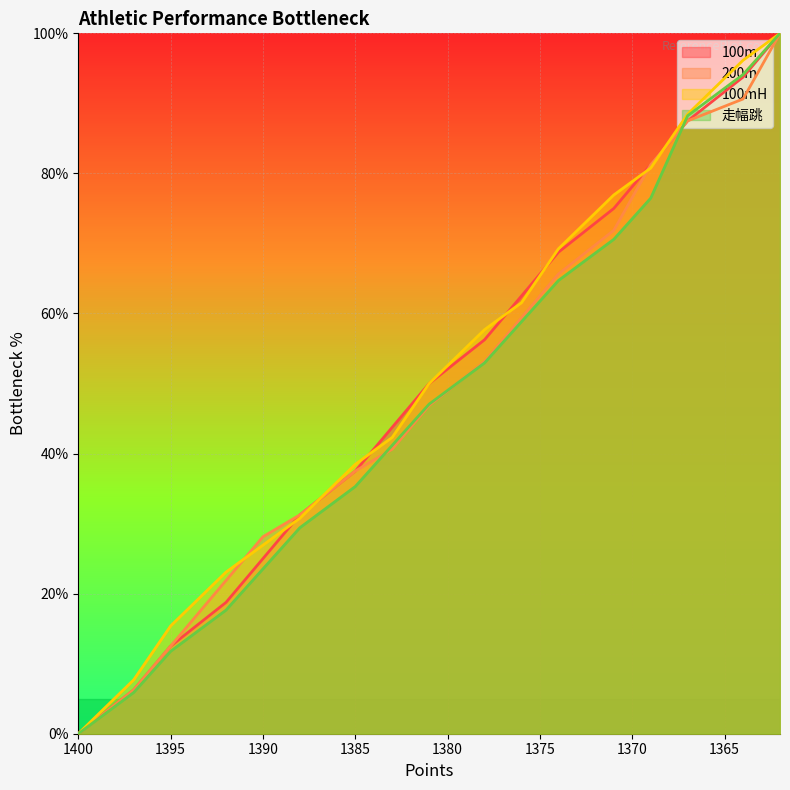

True or false: 100m has more than 0 interior local peaks.

False